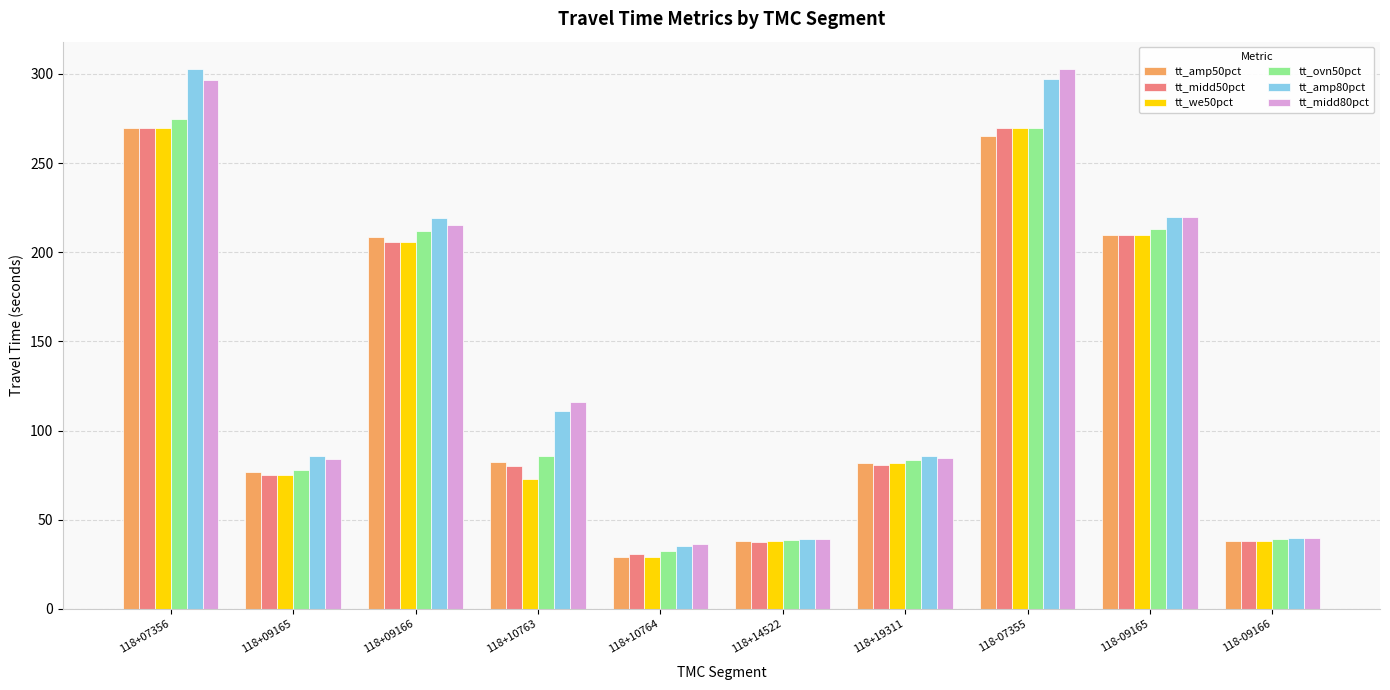

What is the difference between the maximum and second lowest values in the tt_amp50pct series?

231.6